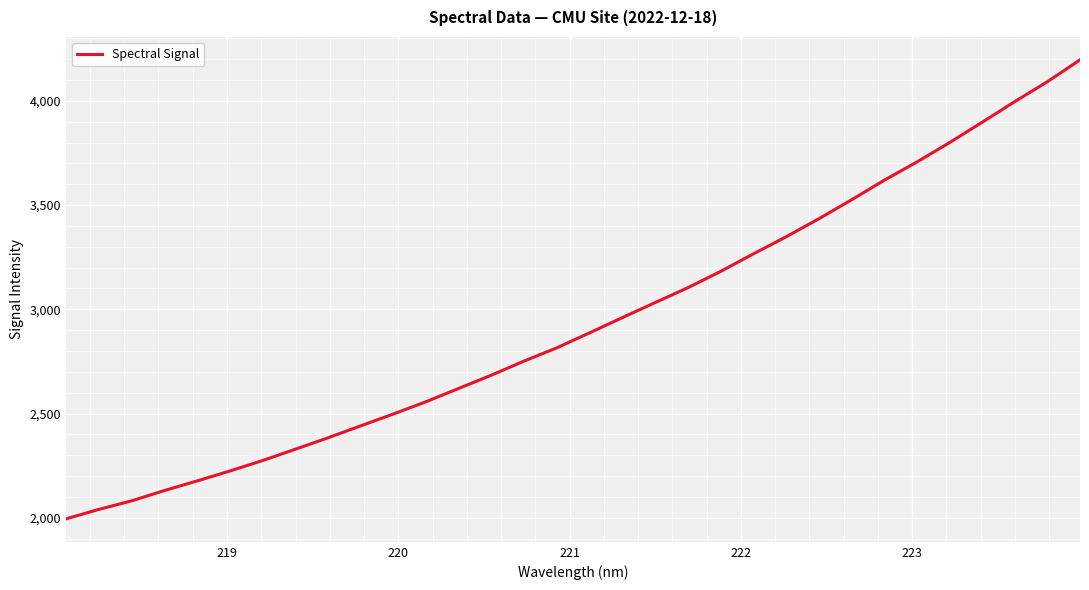

What is the greatest value displayed?

4197.0